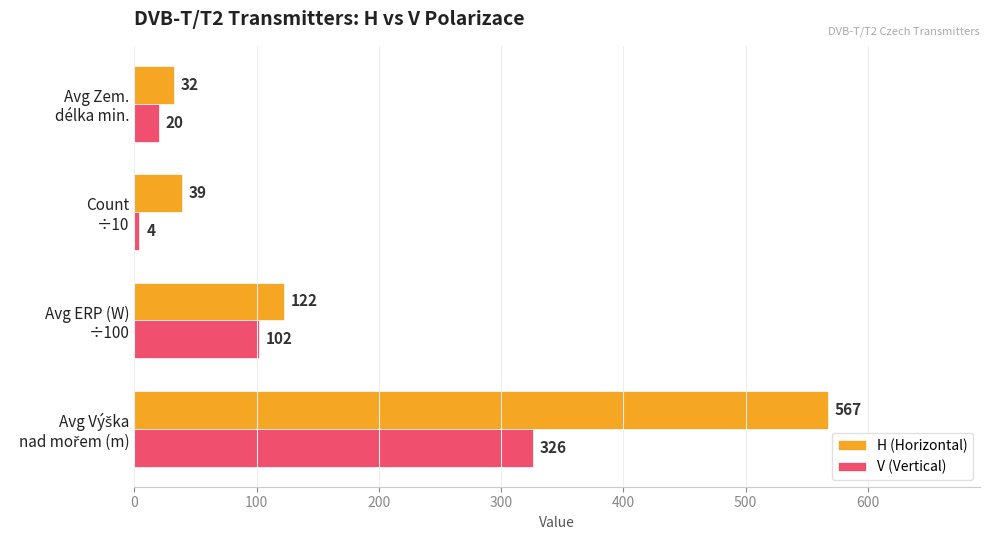

What is the maximum value shown in the chart?

567